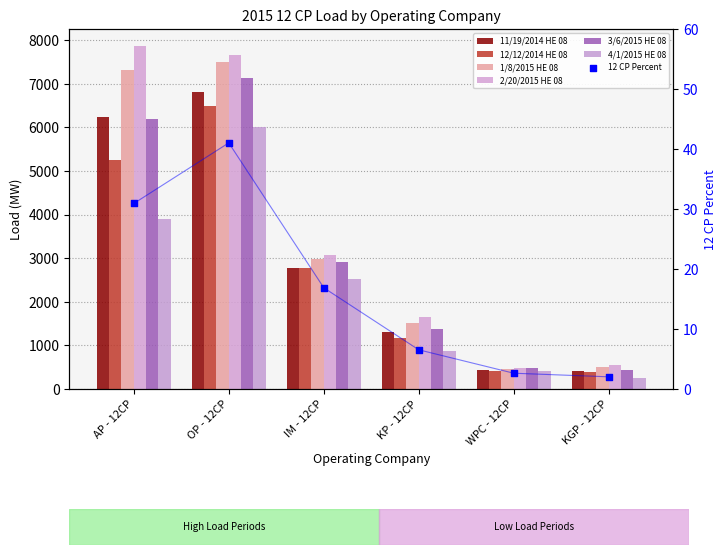

Which series has the largest Y range (max minus min)?

2/20/2015 HE 08